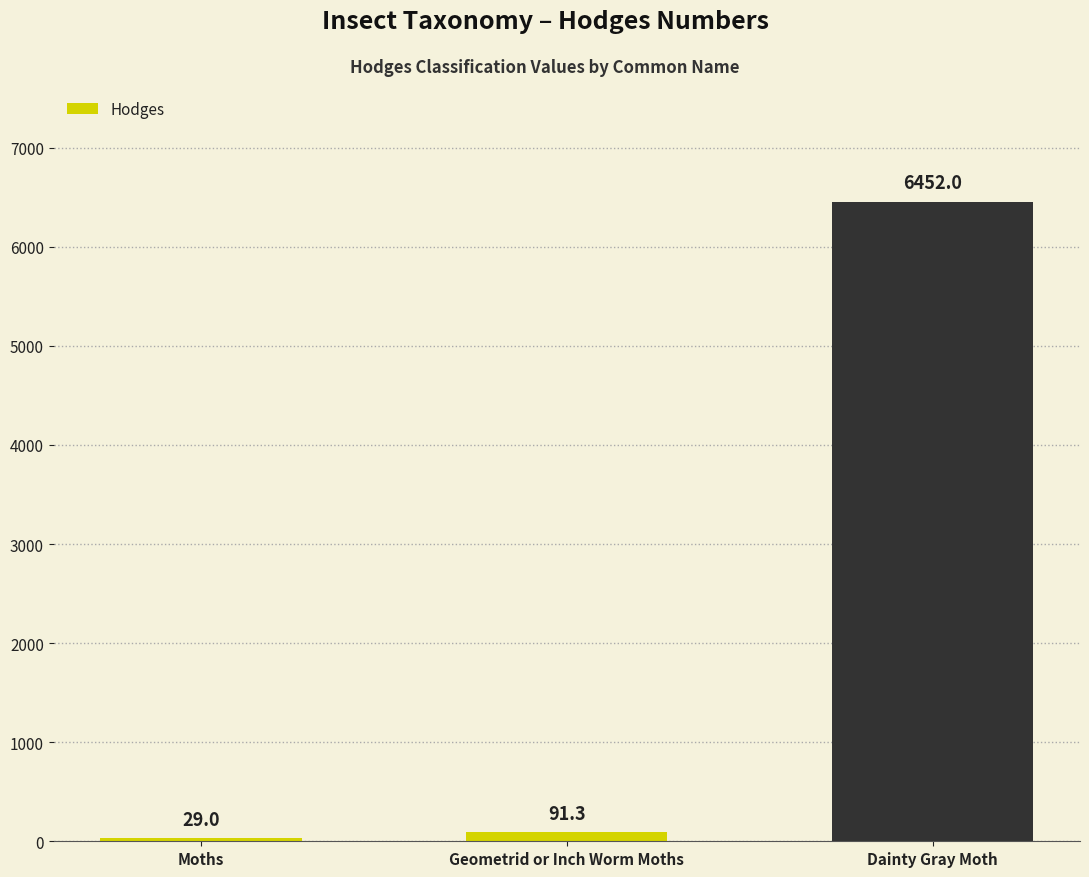

What is the label of the 2nd bar from the left?

Geometrid or Inch Worm Moths